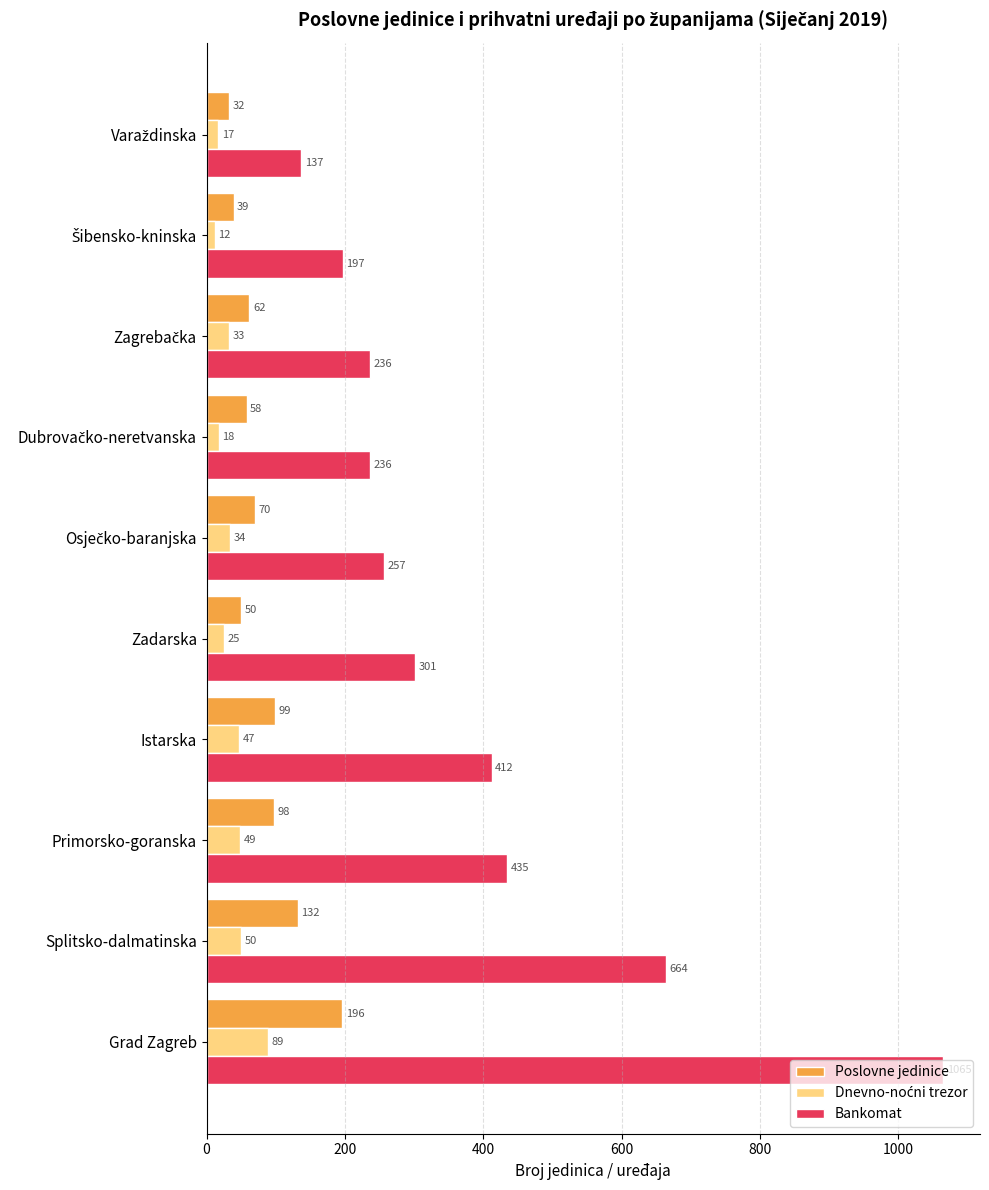

What is the smallest value displayed?

12